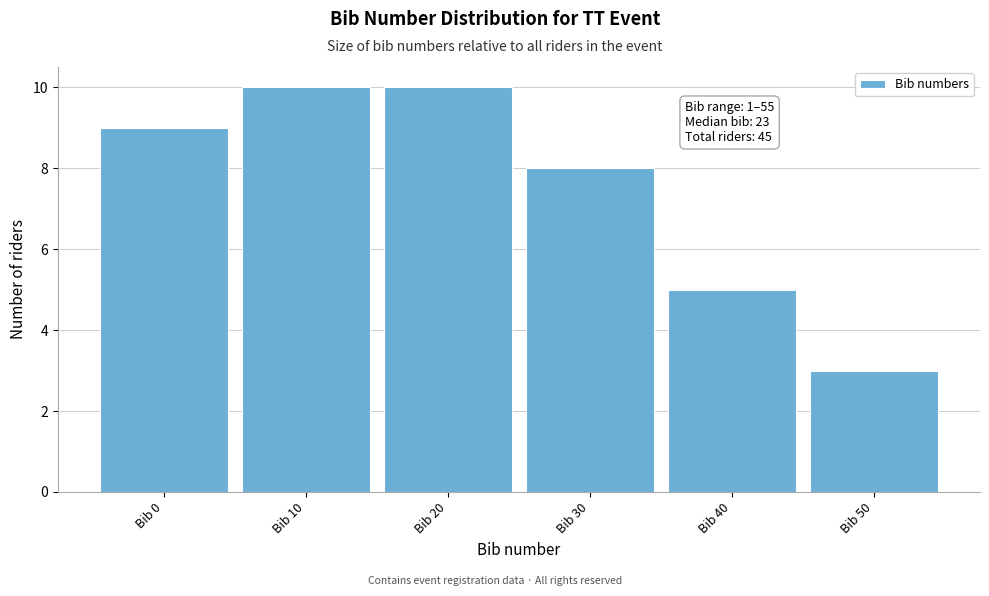

Reading left to right, transcribe all the data shown in this chart.

9	10	10	8	5	3